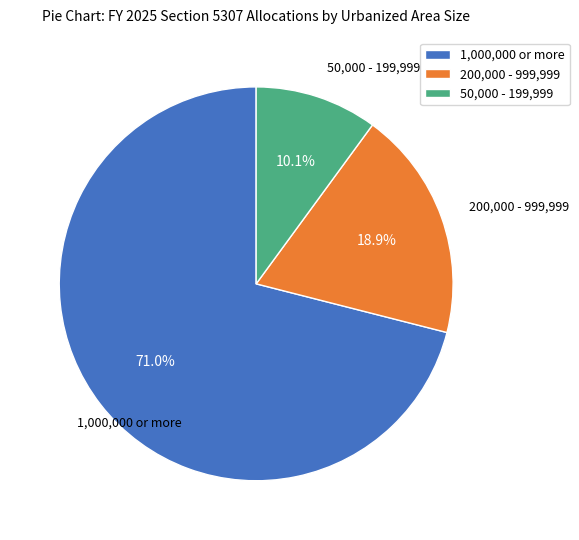

True or false: 200,000 - 999,999 accounts for 19% of the total.

True